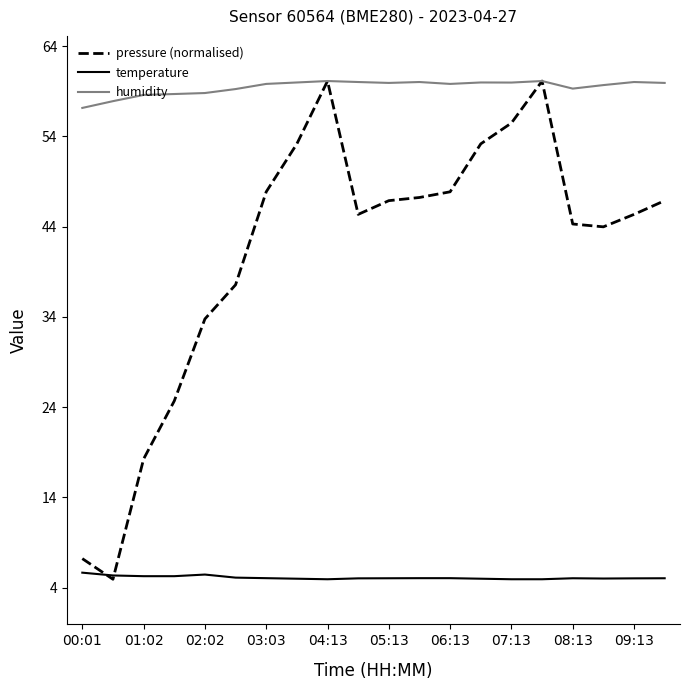

What is the highest value of the pressure (normalised) series?

60.1